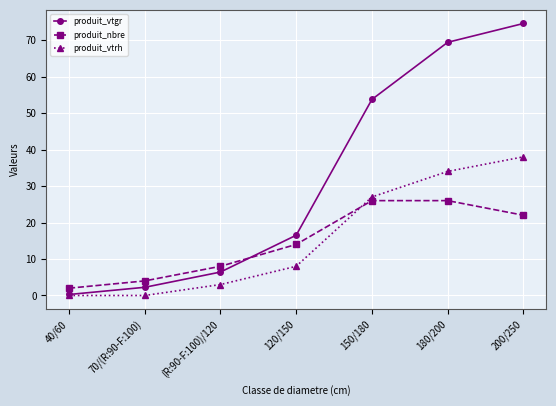

Between 70/(R:90-F:100) and 180/200, which series saw the biggest shift?

produit_vtgr